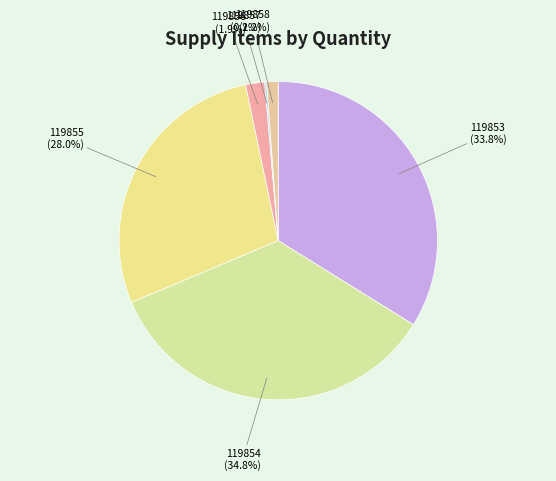

True or false: 119854 accounts for 35% of the total.

True